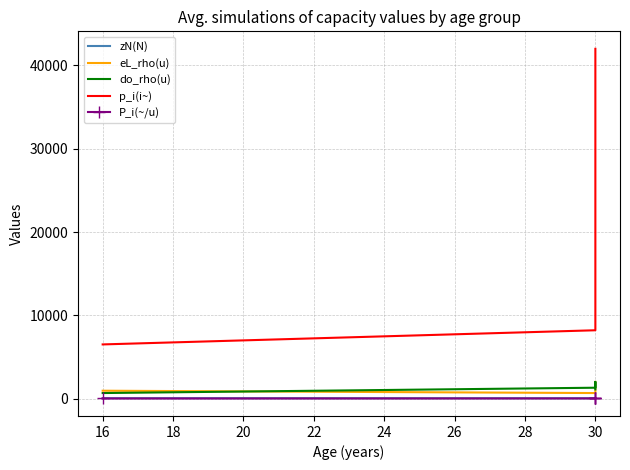

True or false: p_i(i~) has more than 1 interior local peaks.

False